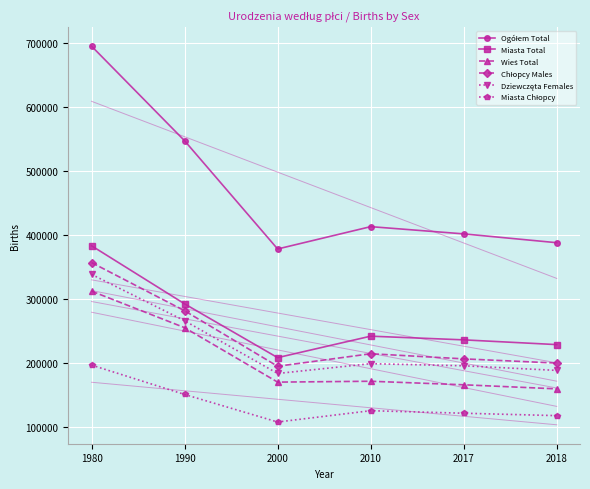

List the labels in order of Ogółem Total value, largest first.

1980, 1990, 2010, 2017, 2018, 2000